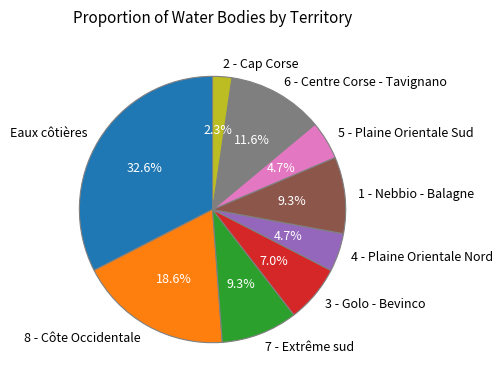

The 7 - Extrême sud slice represents 1% of the pie. True or false?

False